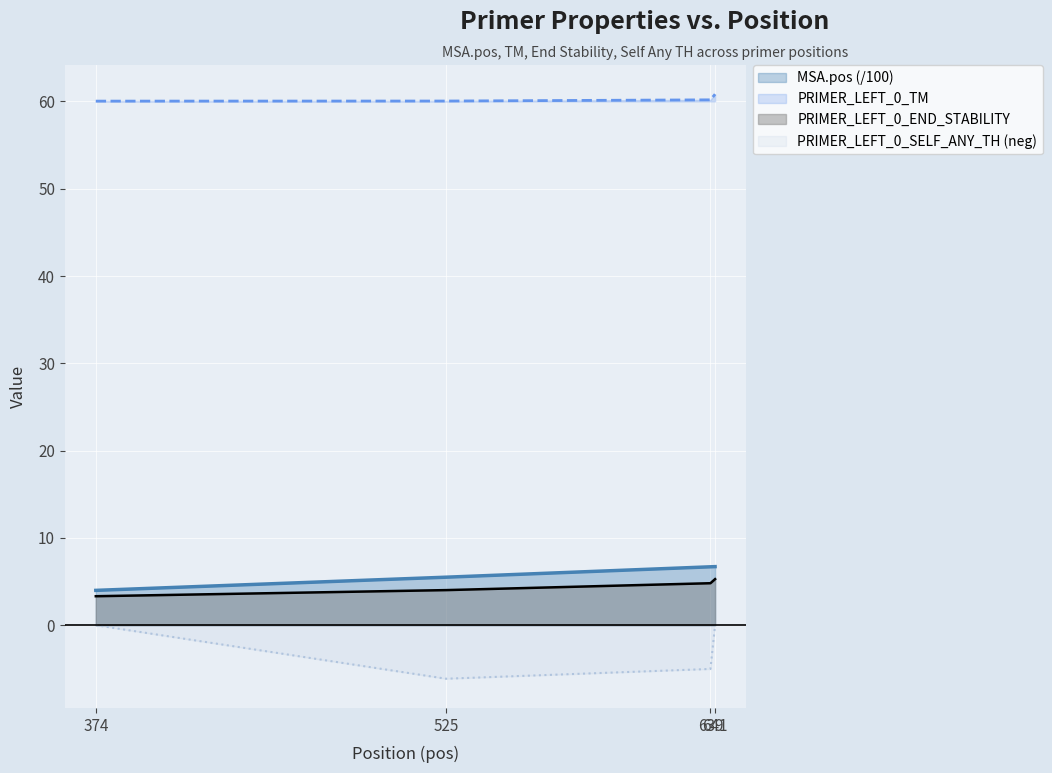

What is the difference between the highest and lowest values at 374?

60.0